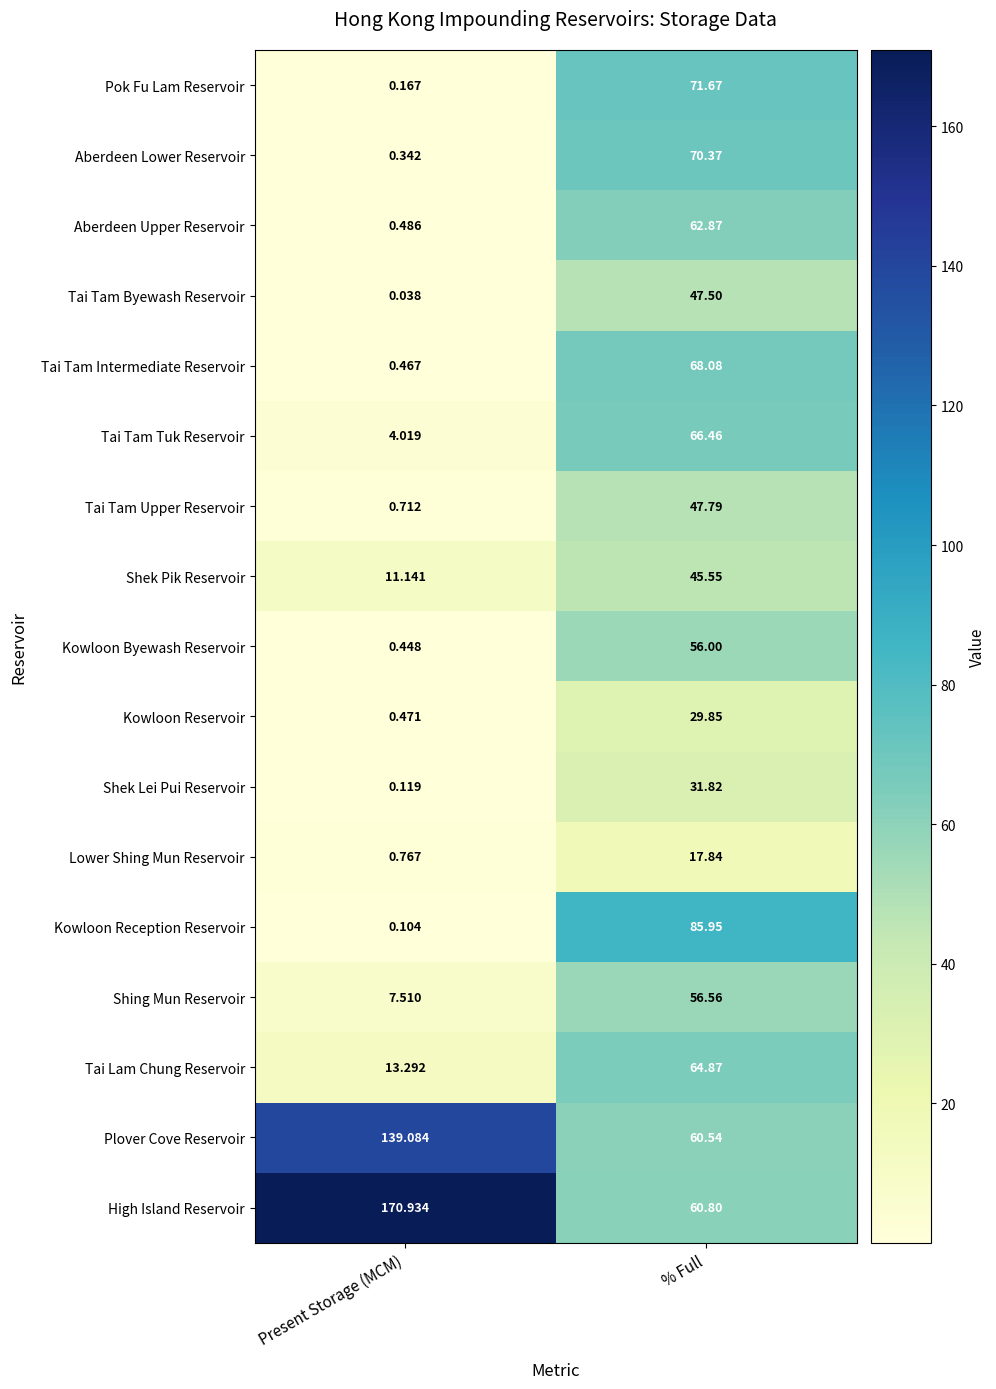

Which series has the largest total across all categories?

High Island Reservoir